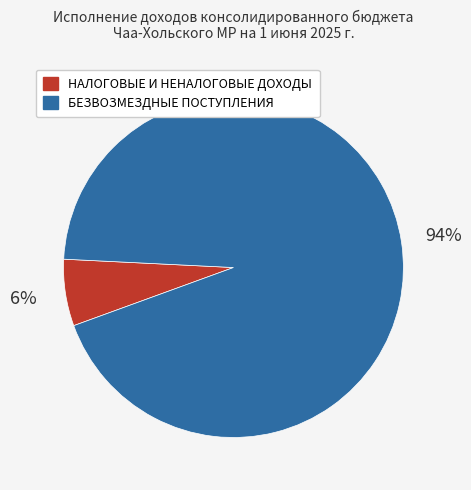

What is the smallest slice in the pie chart?

НАЛОГОВЫЕ И НЕНАЛОГОВЫЕ ДОХОДЫ